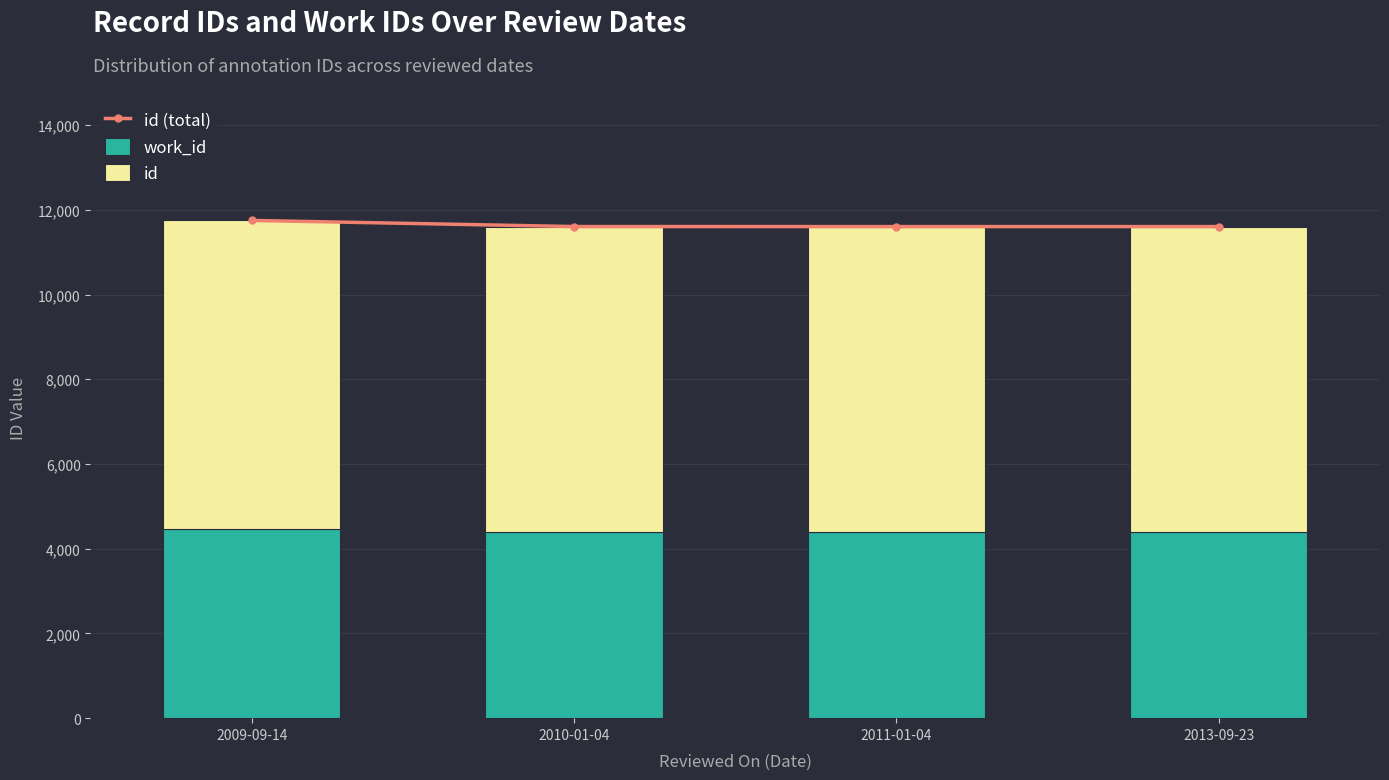

Reading right to left, what are all the values shown in this chart?

id (total): 11605	11605	11606	11750
work_id: 4406	4406	4406	4462
id: 7199	7199	7200	7288